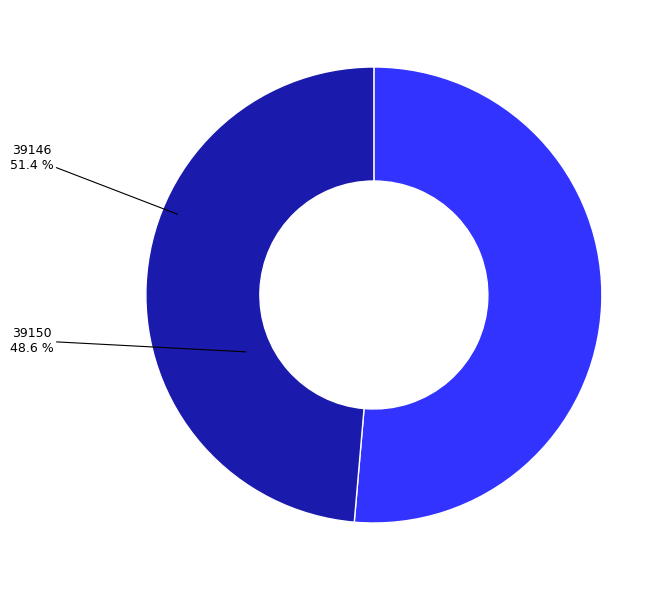

Rank the categories by value from highest to lowest.

39146, 39150